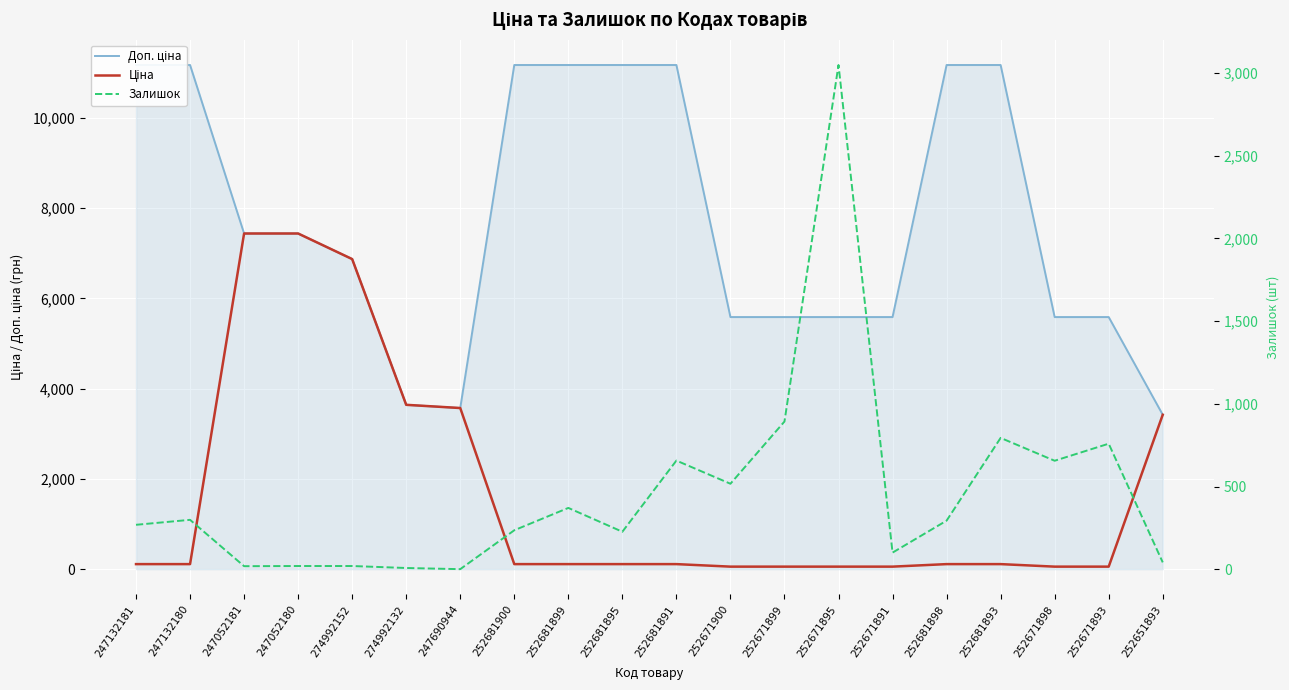

Is it true that Залишок equals 5396.3 at 252671895?

False